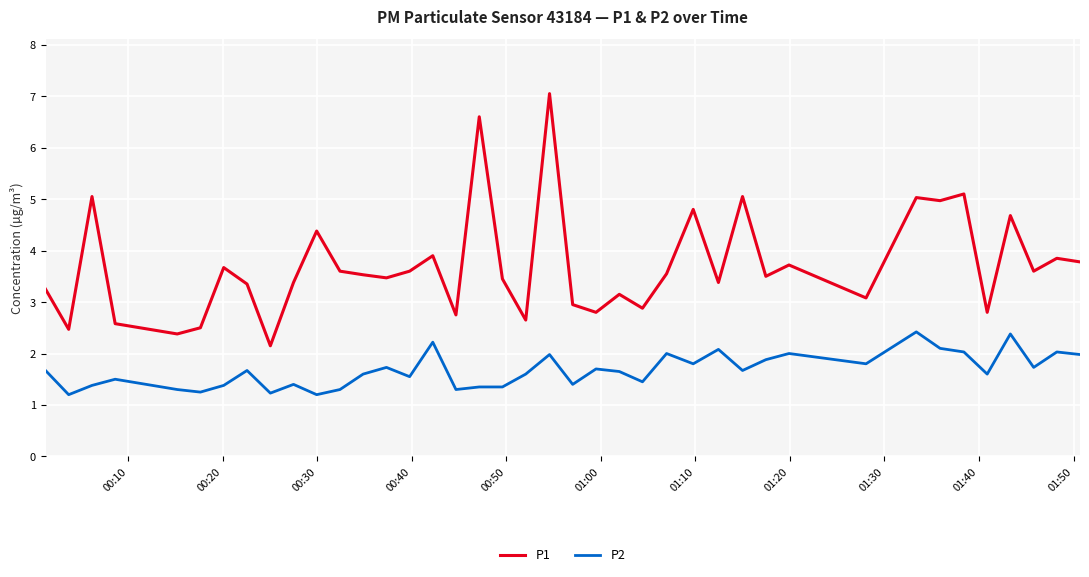

List the series in order of their peak value, lowest first.

P2, P1